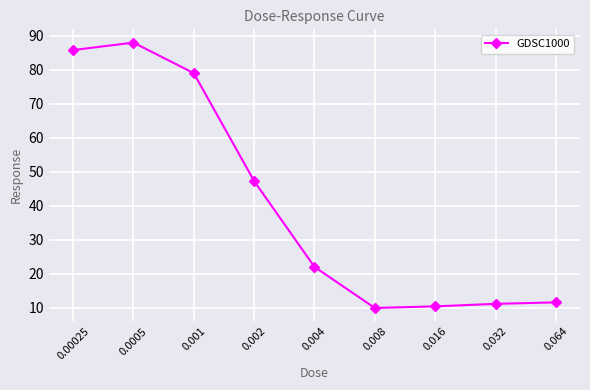

What is the ratio of the value at 0.032 to the value at 0.064?

1.0